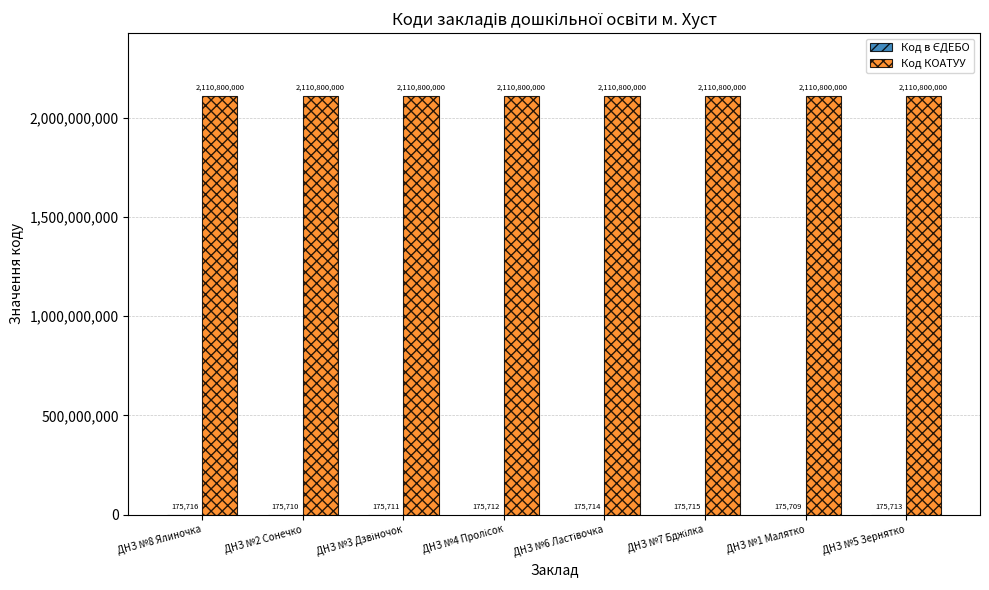

The value of Код КОАТУУ at ДНЗ №1 Малятко is 3495894085. True or false?

False